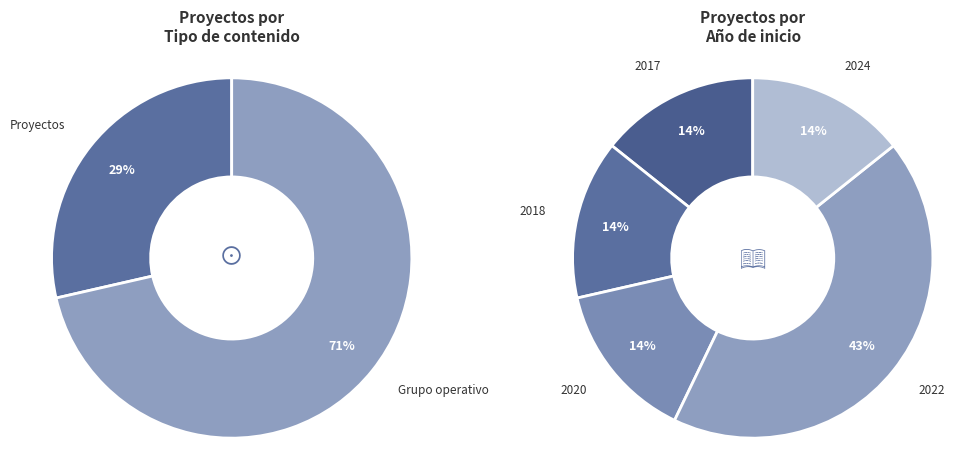

How many slices are in this pie chart?

7